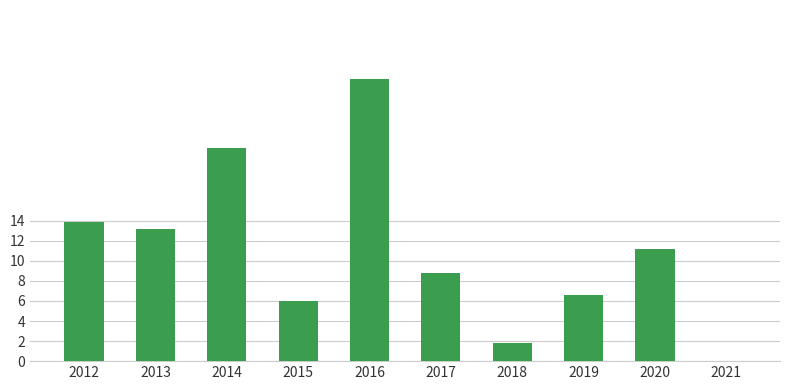

What is the change in value from 2014 to 2021?

-21.3